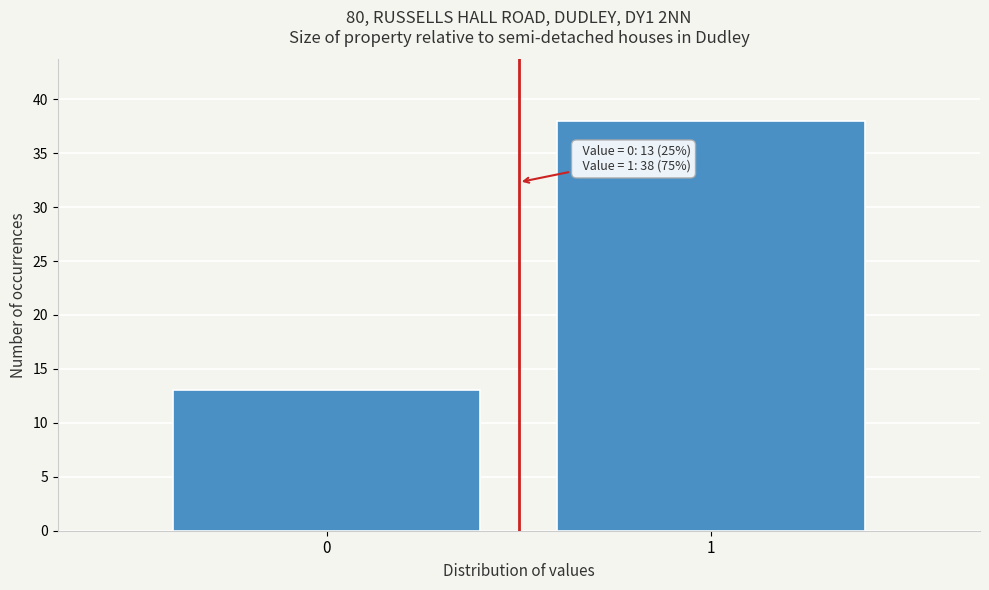

Reading left to right, list all the values displayed in this chart.

13	38